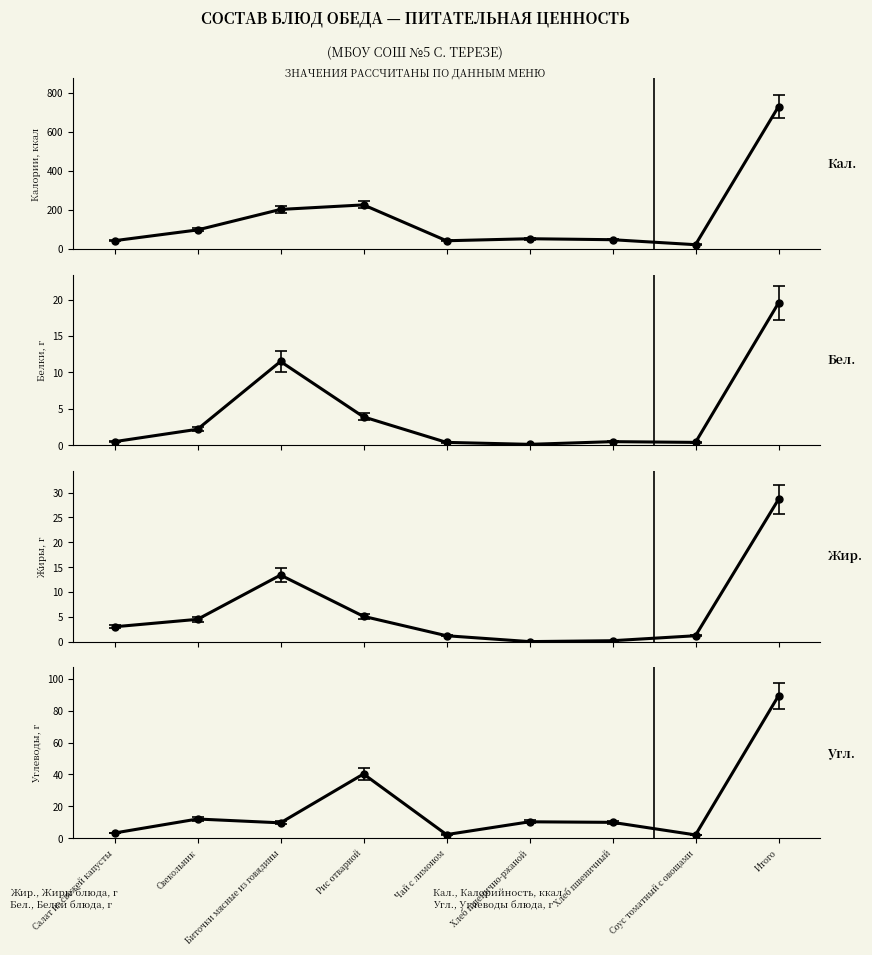

Which series changed the most between Соус томатный с овощами and Итого?

Калорийность